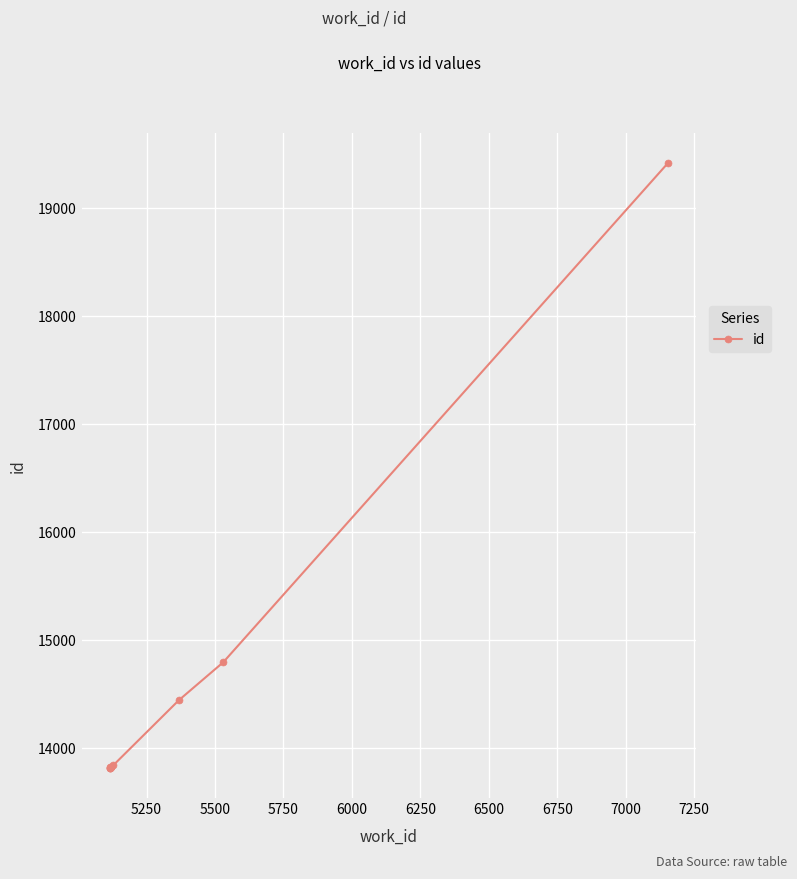

What is the difference between the second highest and second lowest values?

976